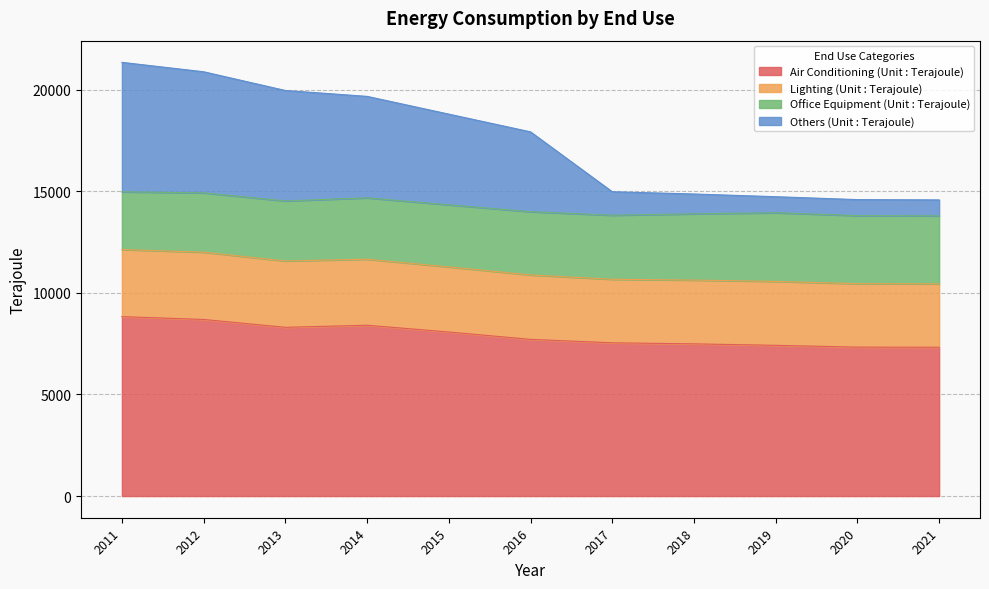

Where is the first local maximum for Air Conditioning (Unit : Terajoule)?

2014